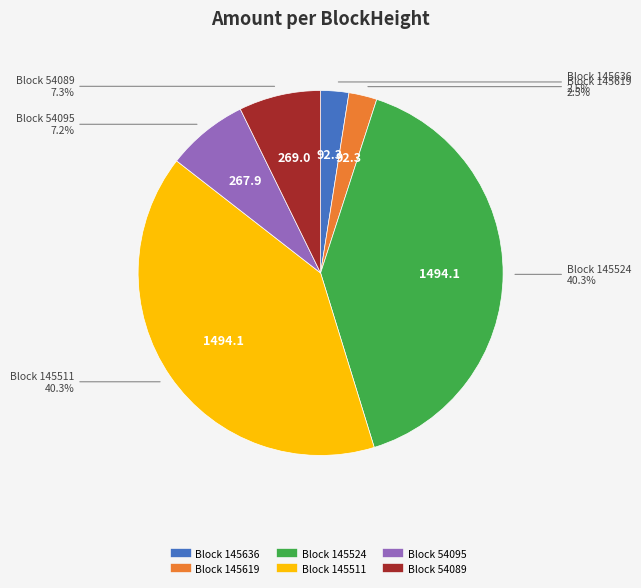

Does any single category account for the majority?

No